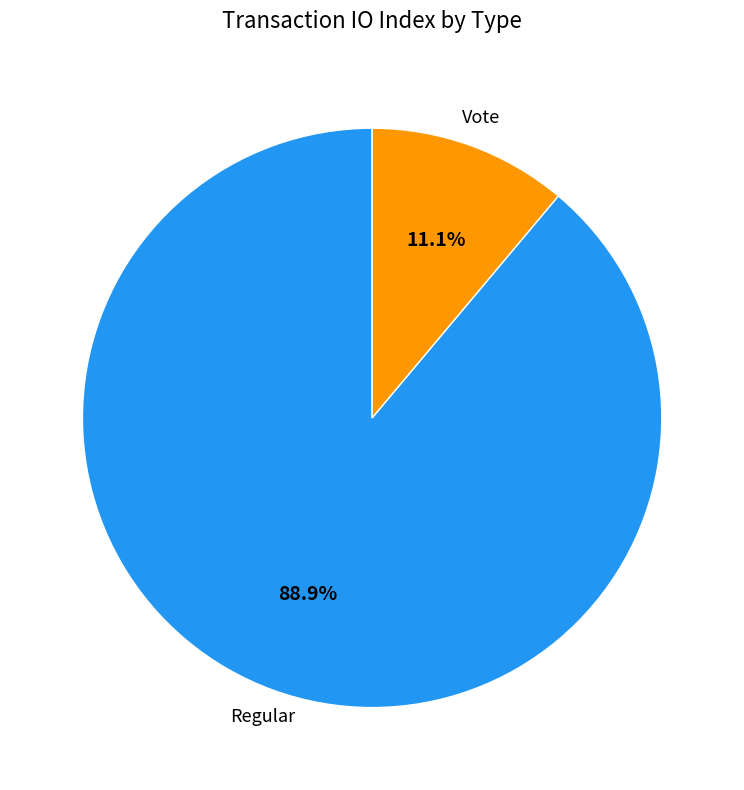

How many segments does this pie chart have?

2